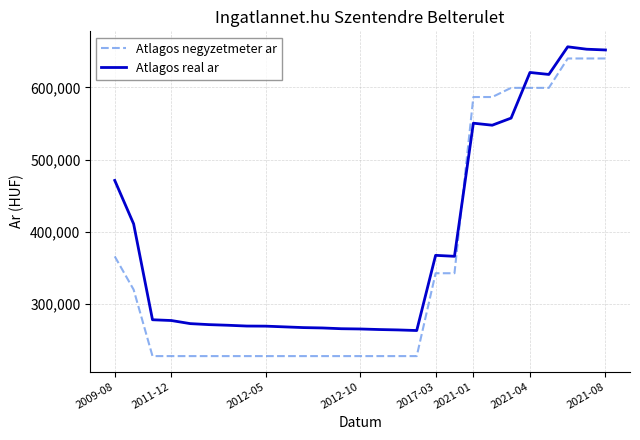

Which series has the largest total across all categories?

Atlagos real ar